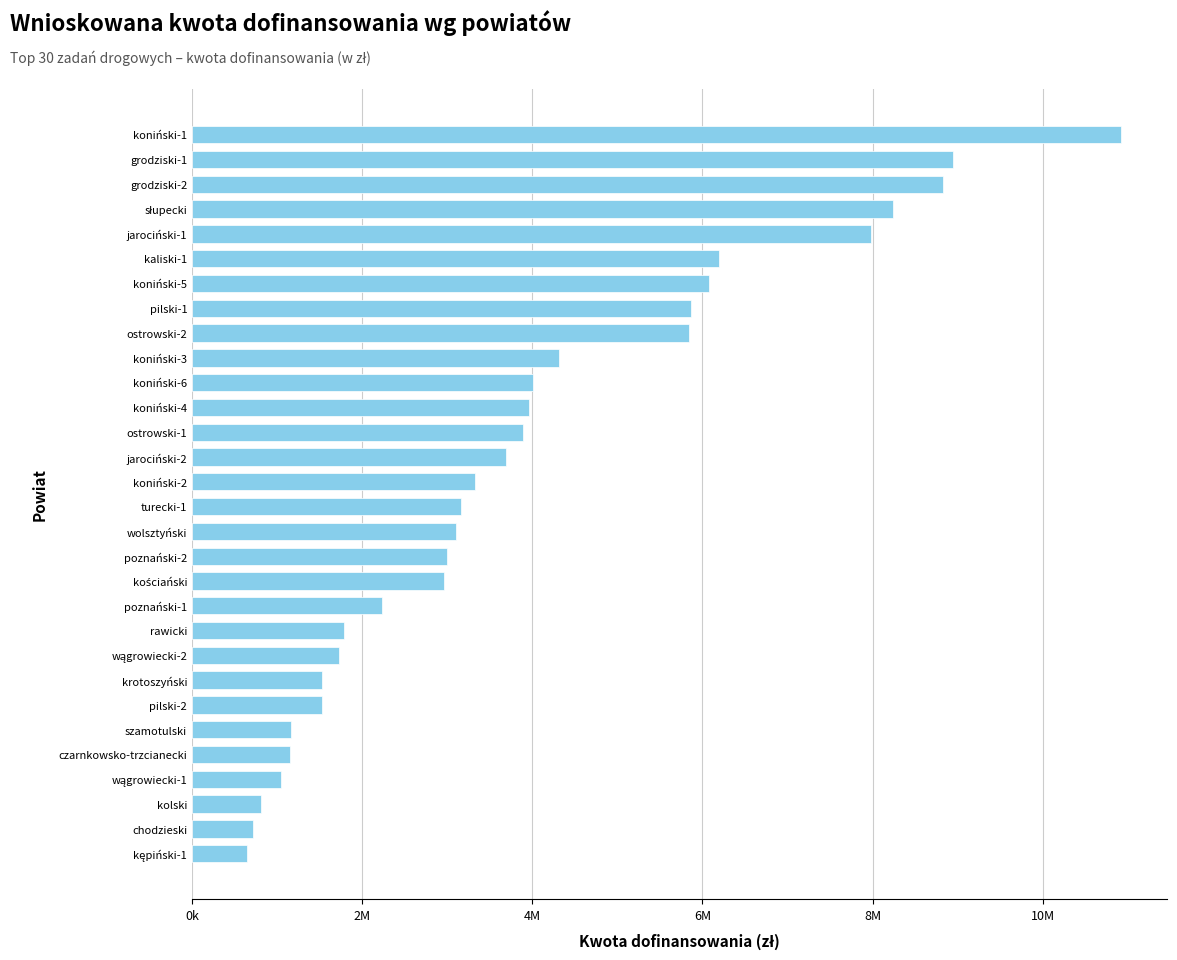

Are the bars horizontal?

Yes